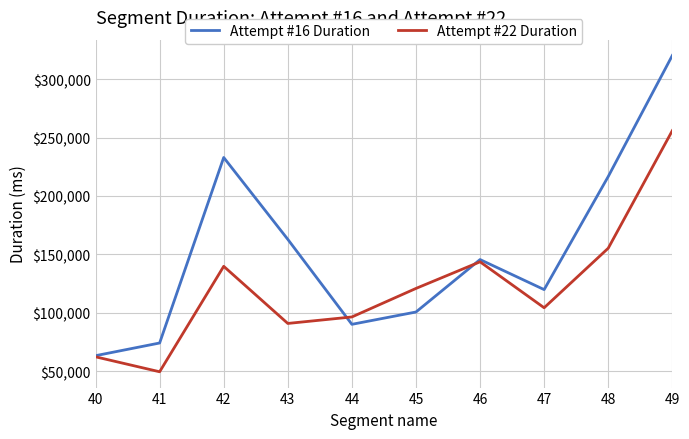

What value does the Attempt #22 Duration series have at 40, to the nearest 10?

62330